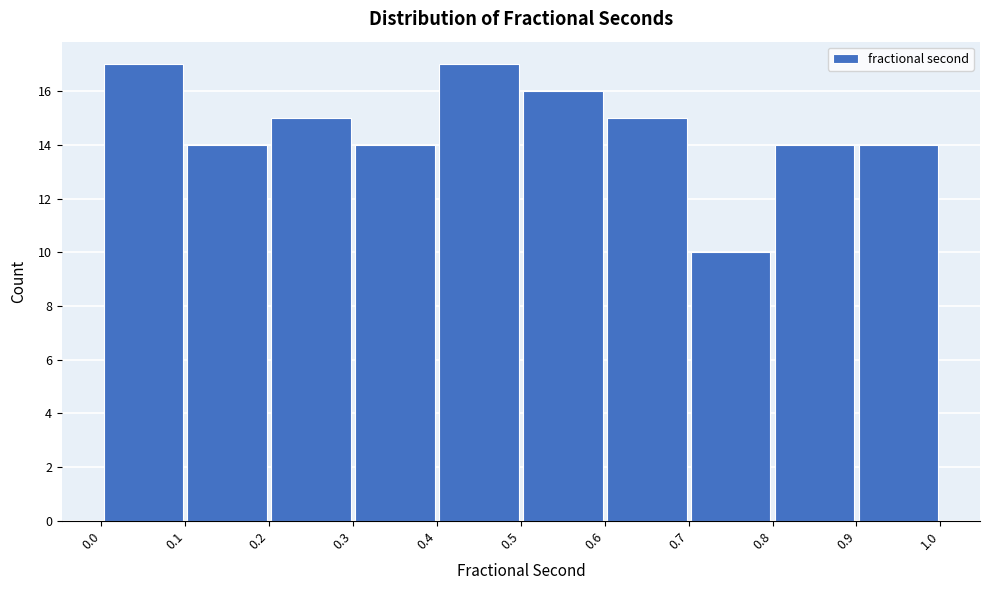

Reading left to right, transcribe this chart: for each bar, give the range it covers on the x-axis and its height. The values are not printed on the chart, so give them approximately, as read against the axis.

0.0 to 0.1: 17
0.1 to 0.2: 14
0.2 to 0.3: 15
0.3 to 0.4: 14
0.4 to 0.5: 17
0.5 to 0.6: 16
0.6 to 0.7: 15
0.7 to 0.8: 10
0.8 to 0.9: 14
0.9 to 1.0: 14